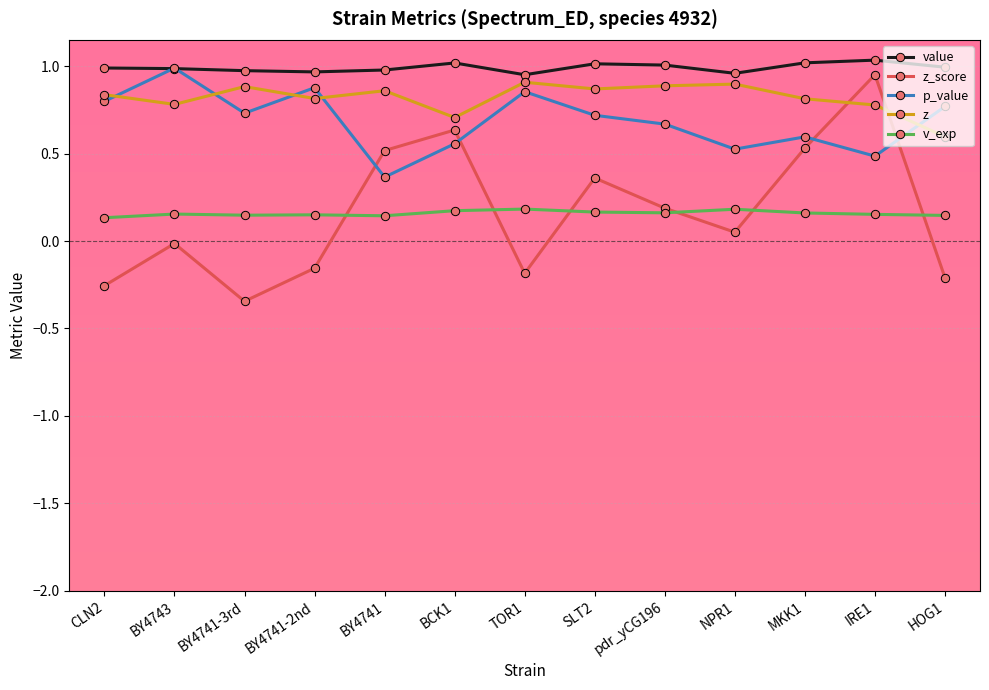

What is the label of the 8th point from the left?

SLT2